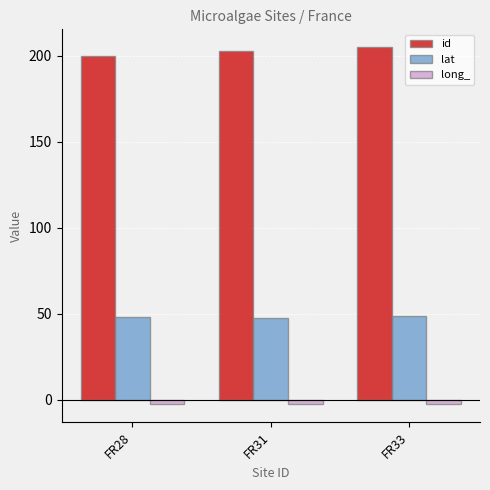

Which series has the largest total across all categories?

id